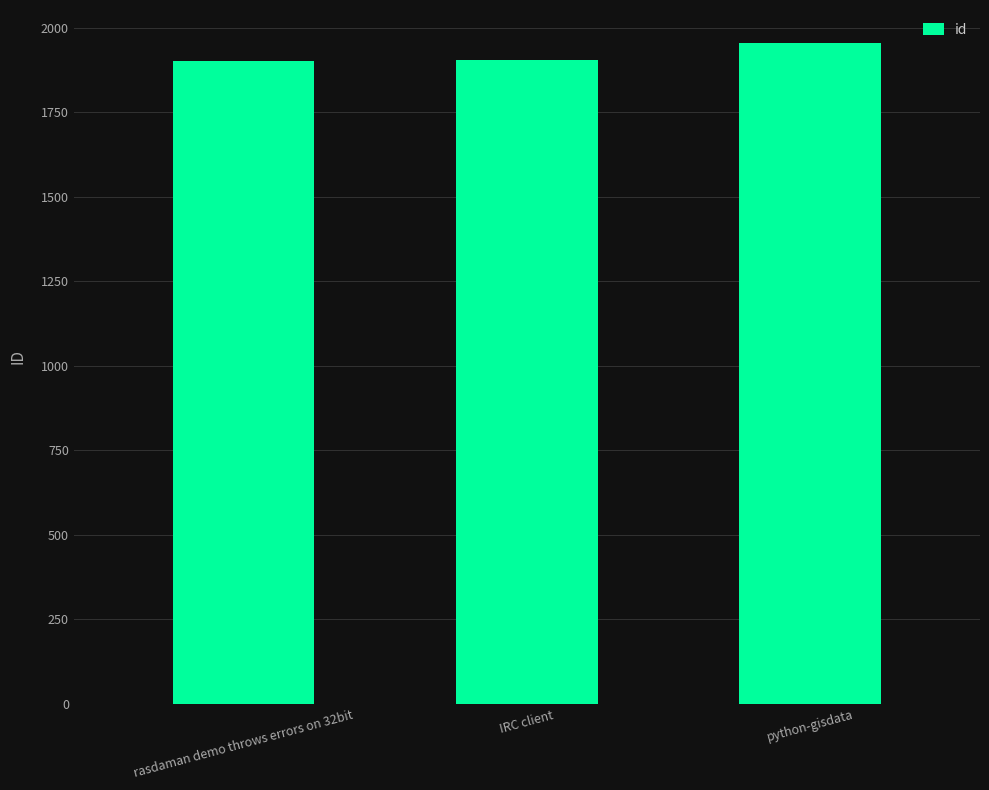

What is the difference between the maximum and second lowest values?

50